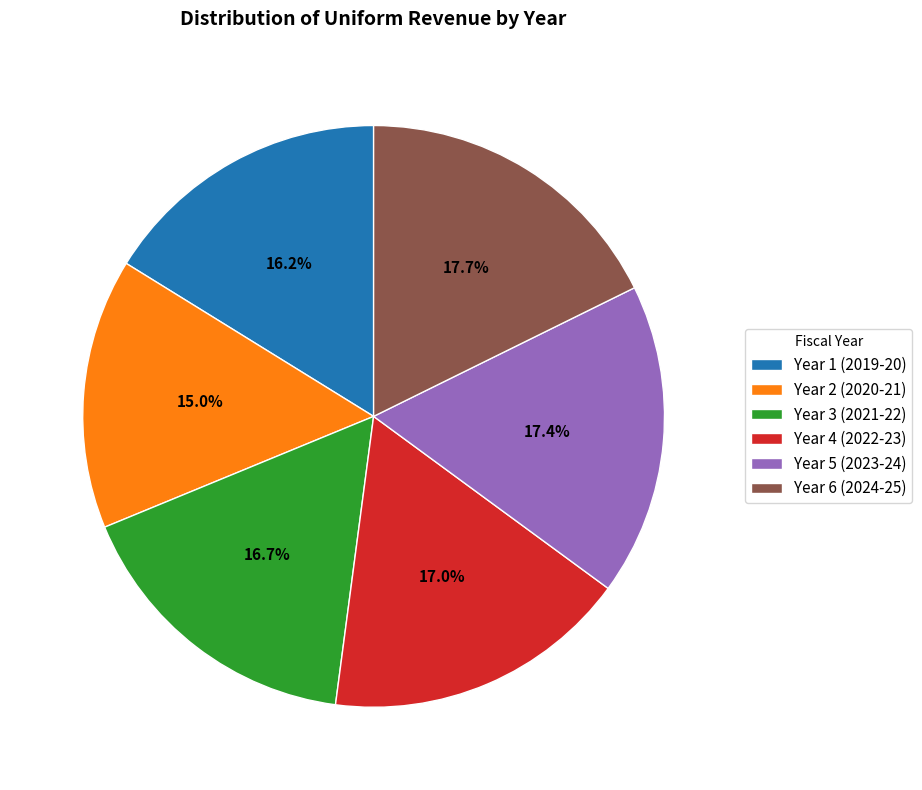

What percentage is NOT represented by Year 1 (2019-20)?

83.8%